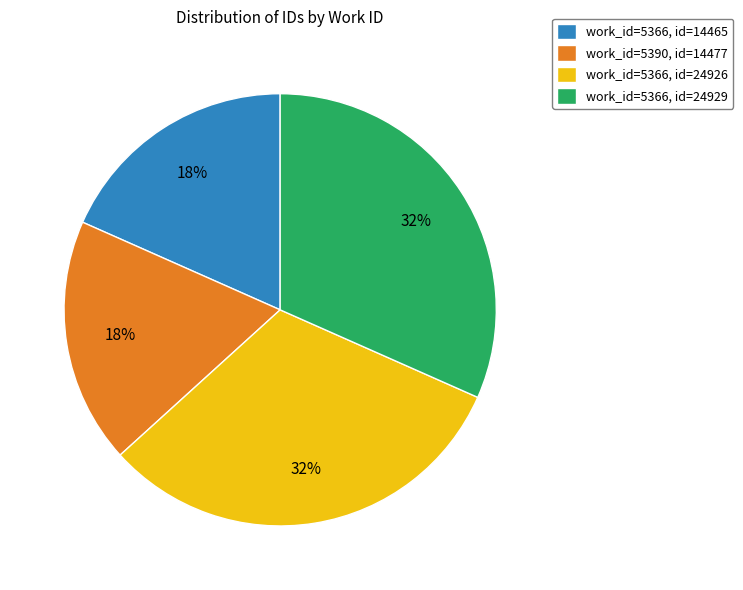

What percentage is the work_id=5366, id=14465 slice, to the nearest percent?

18%